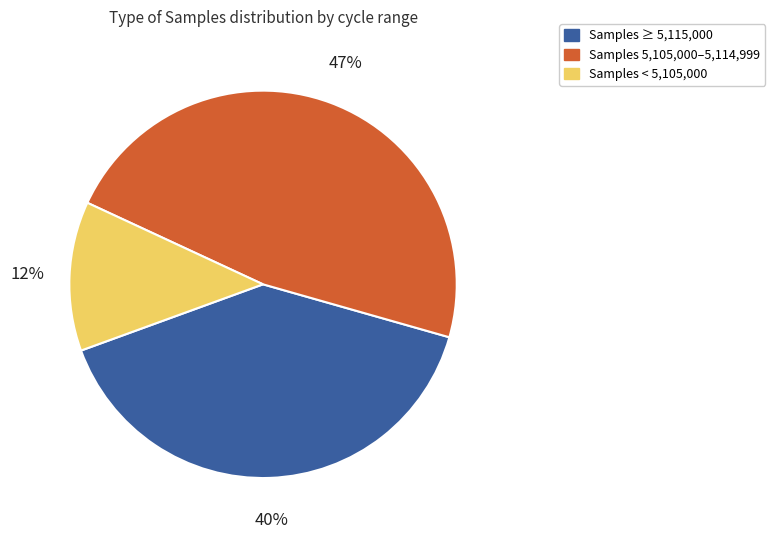

To the nearest percent, what is the average slice percentage?

33%